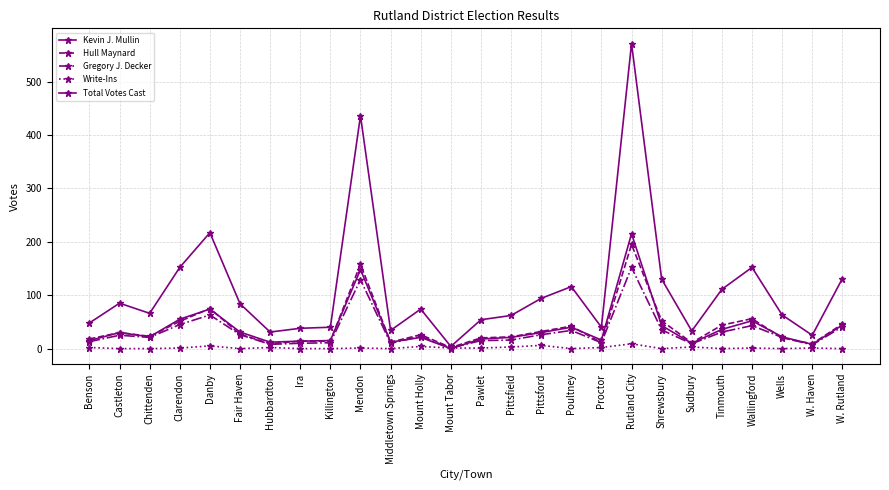

How many interior local peaks does the Hull Maynard series have?

7